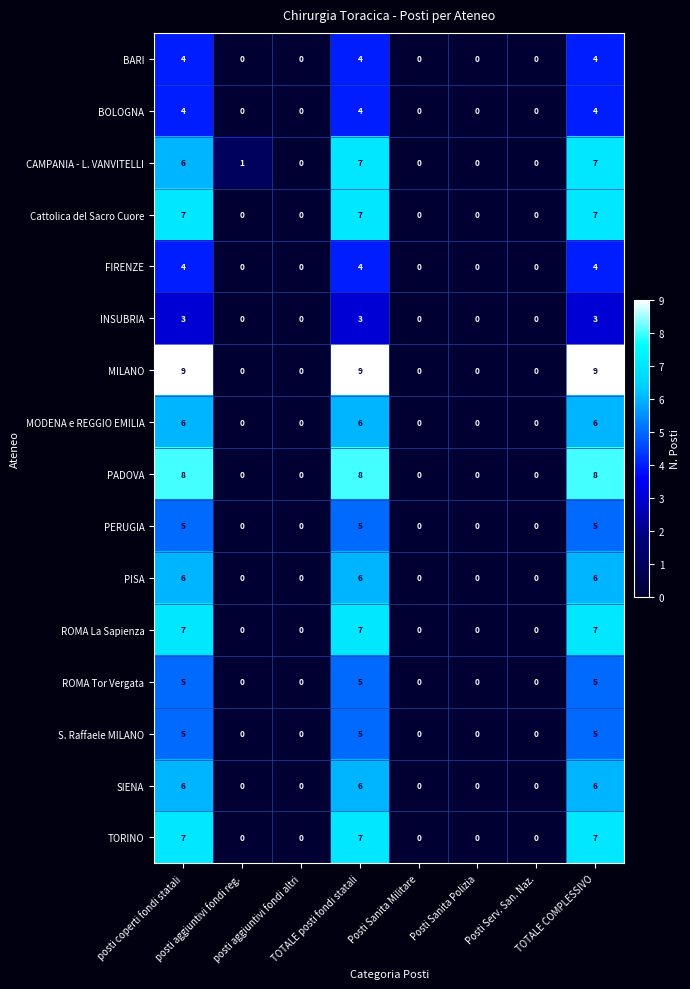

What is the highest value of the ROMA Tor Vergata series?

5